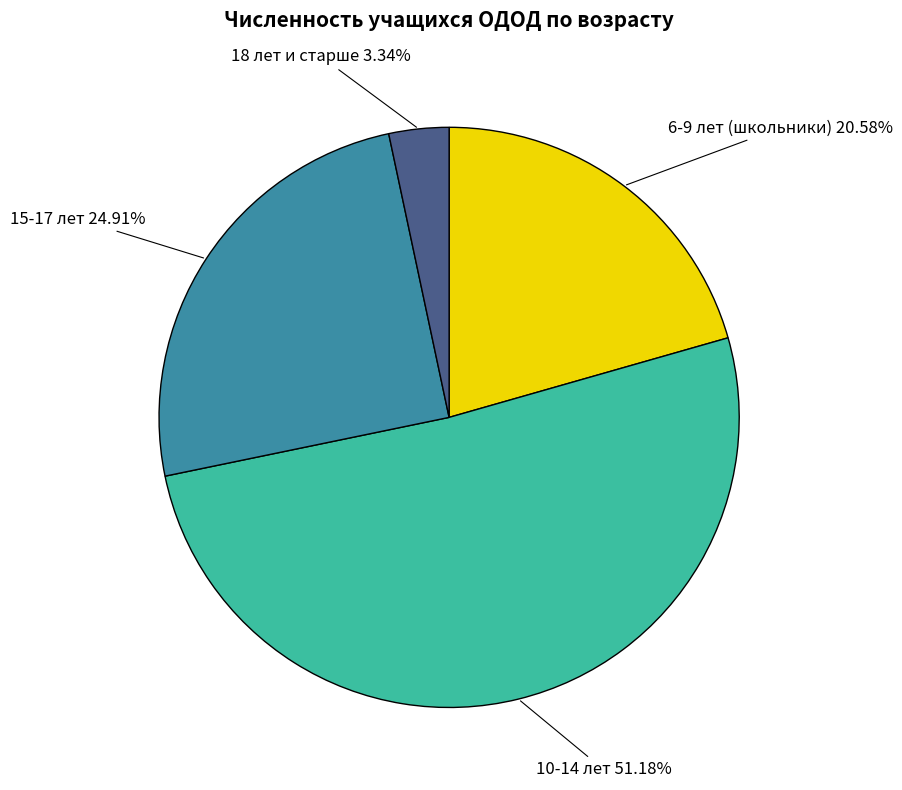

How many slices are in this pie chart?

4